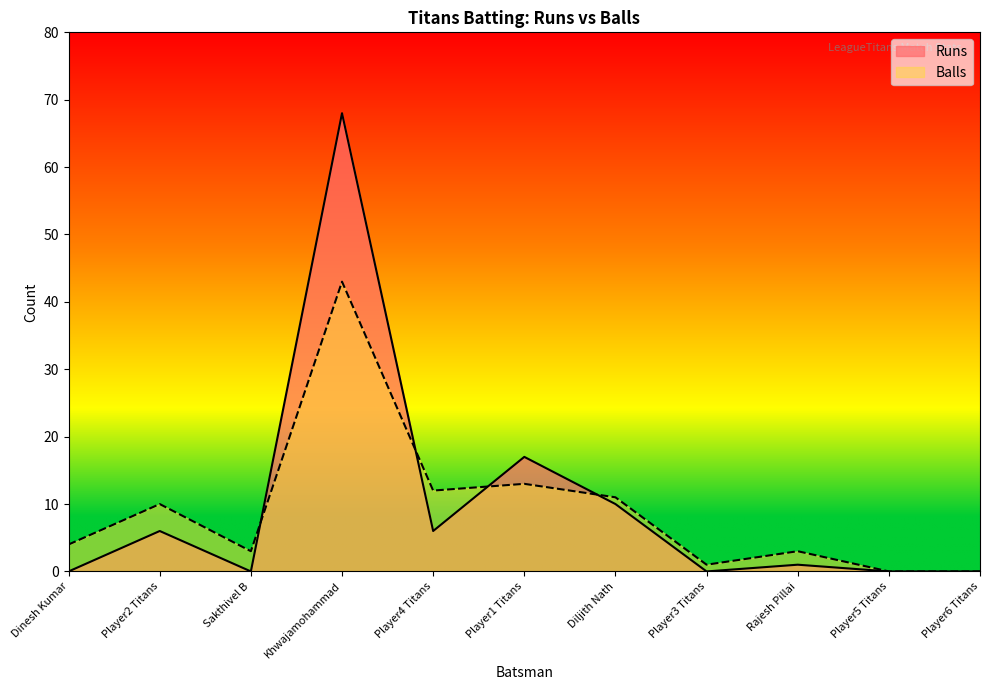

Which series ends up on top after the final intersection of Balls and Runs?

Balls